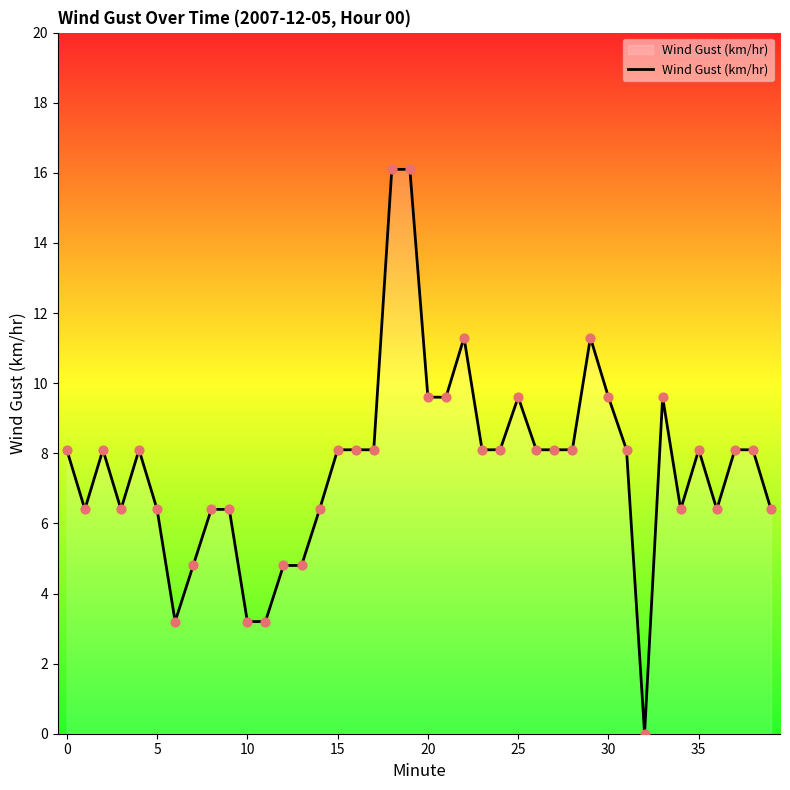

What is the difference between the maximum and minimum values?

16.1